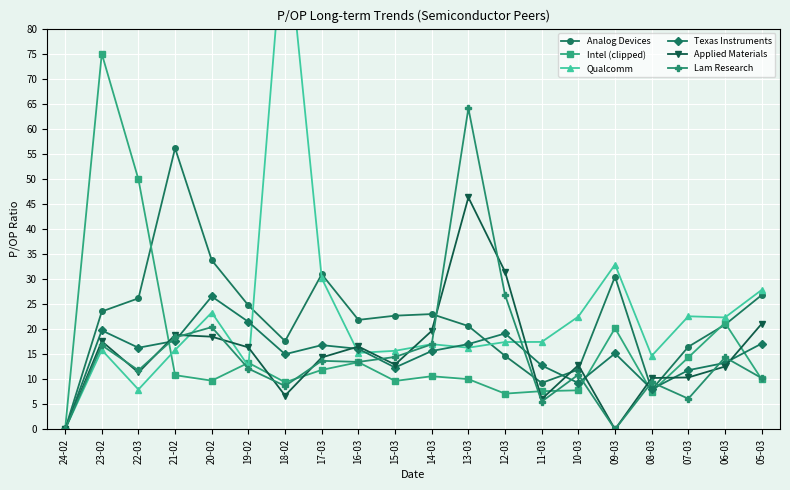

How many categories are shown in the chart?

20